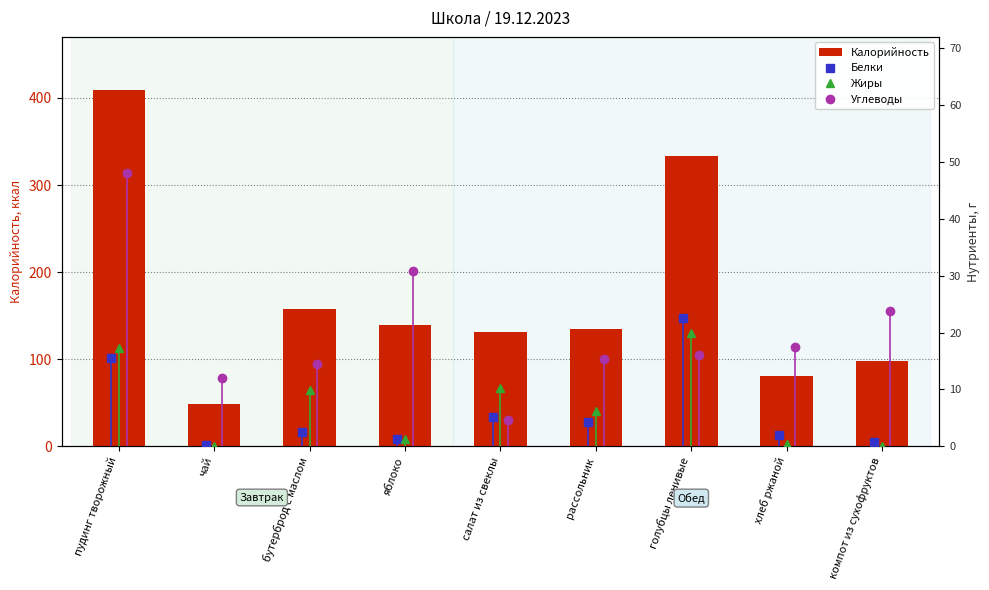

Where is Калорийность nearest to the value 228?

бутерброд с маслом